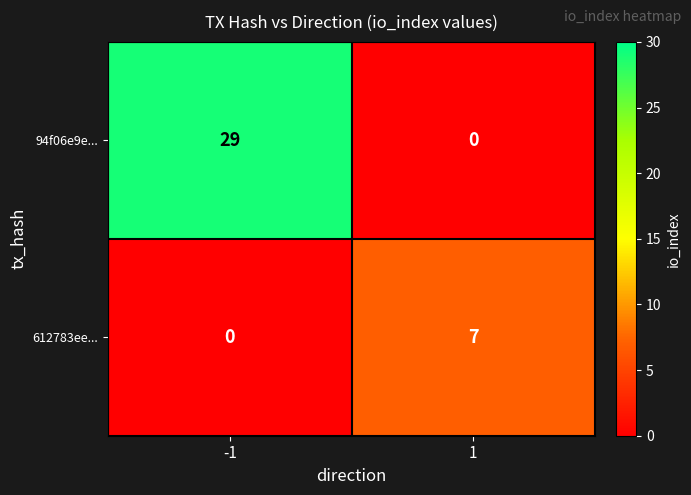

Between -1 and 1, which series saw the biggest shift?

94f06e9e...